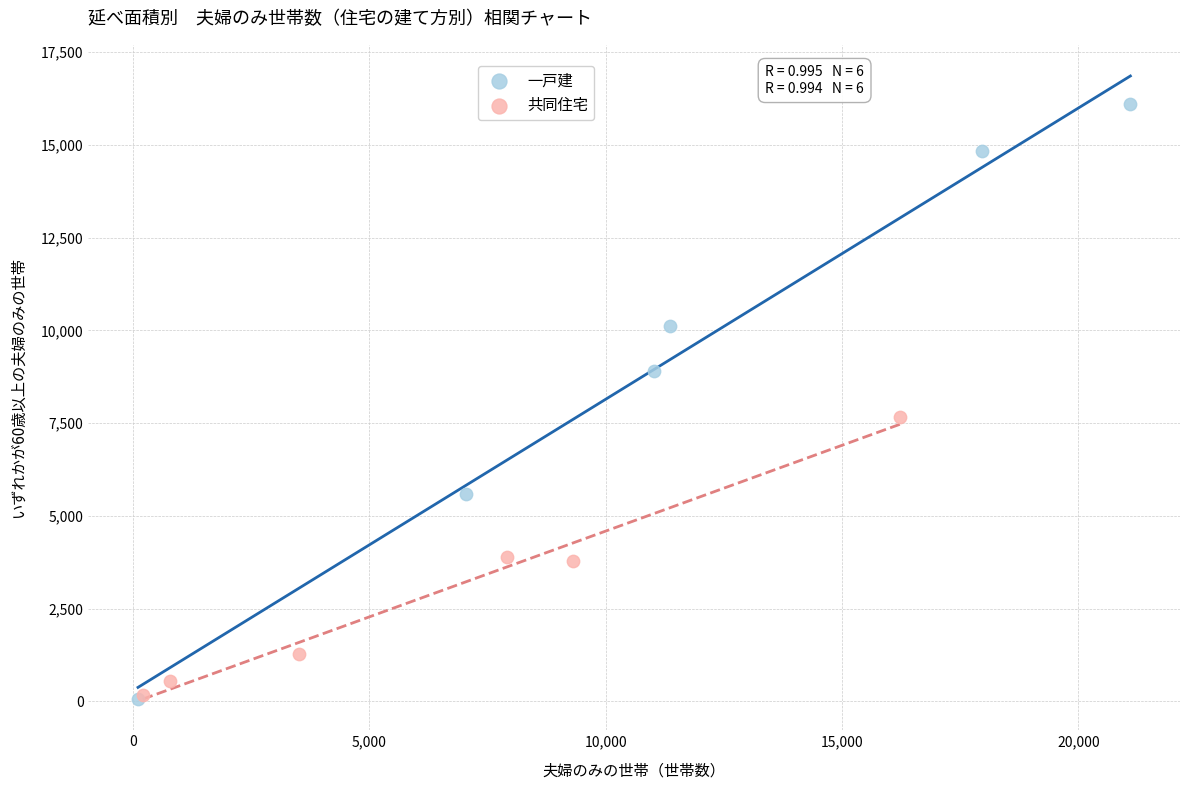

Which series contains the highest Y value?

一戸建